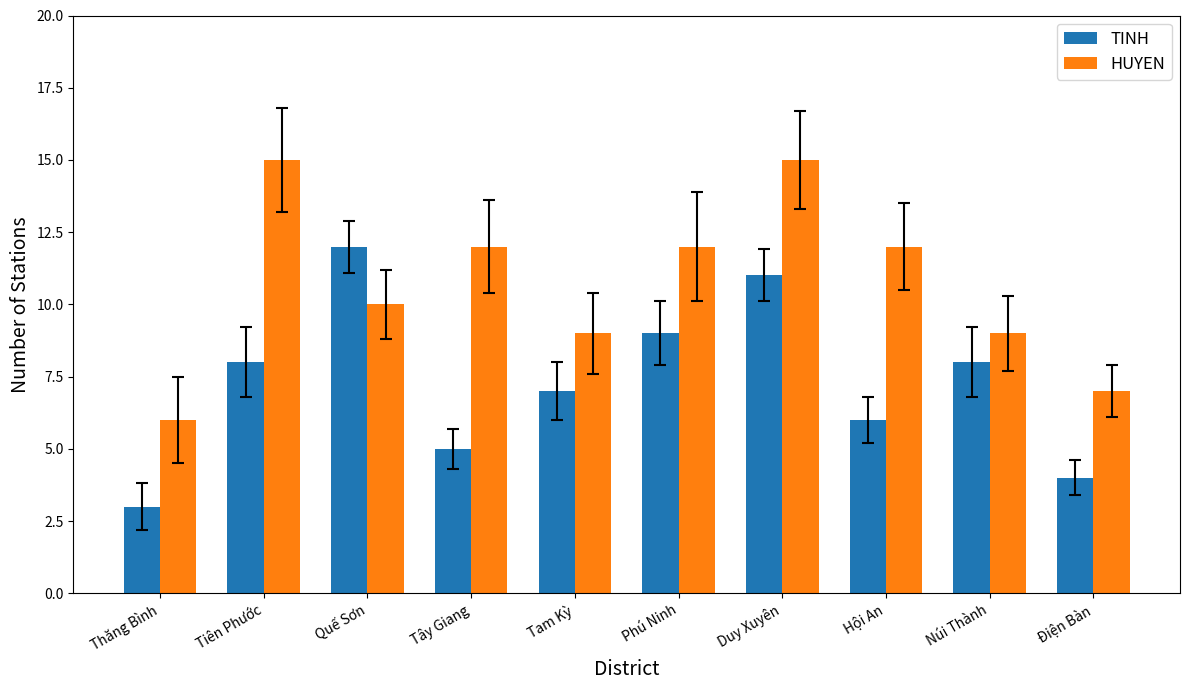

What is the greatest value displayed?

15